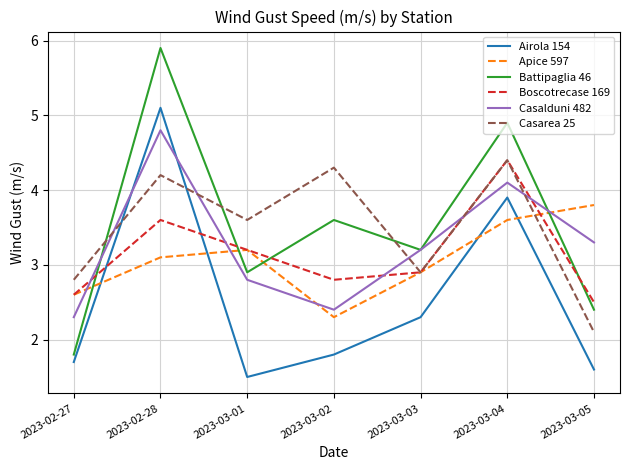

List the labels in order of Battipaglia 46 value, smallest first.

2023-02-27, 2023-03-05, 2023-03-01, 2023-03-03, 2023-03-02, 2023-03-04, 2023-02-28